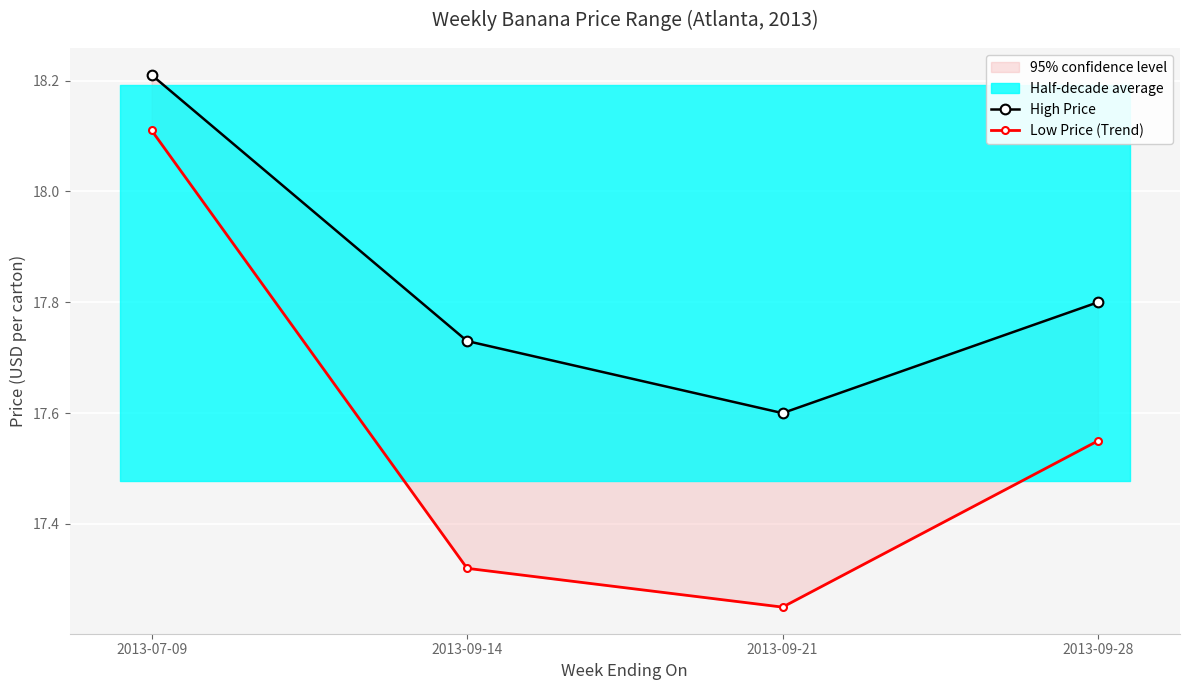

True or false: High Price has a value of 23.9 at 2013-09-14.

False